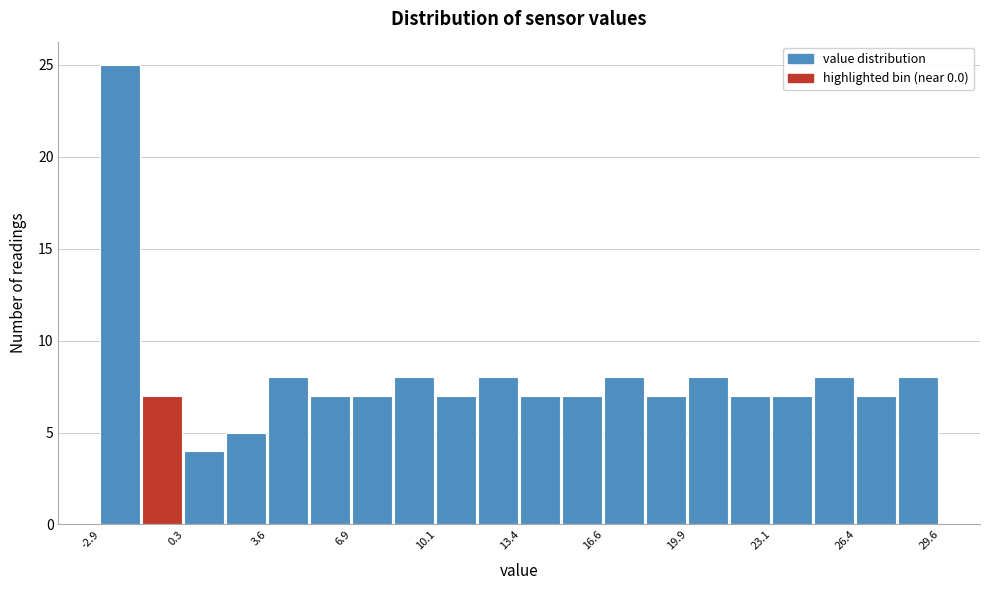

Read against the x-axis, roughly where is the centre of the tallest bar?

-2.0